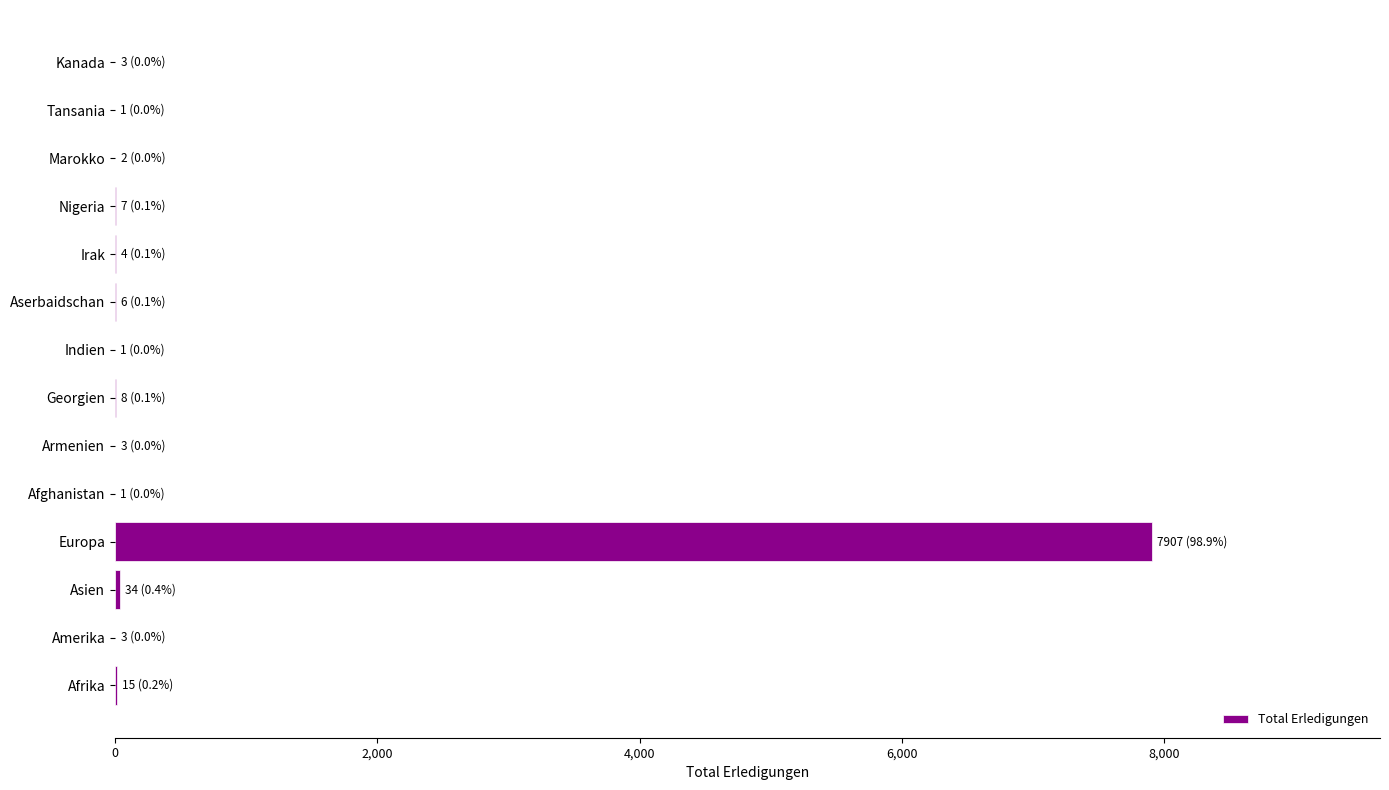

What is the greatest value displayed?

7907